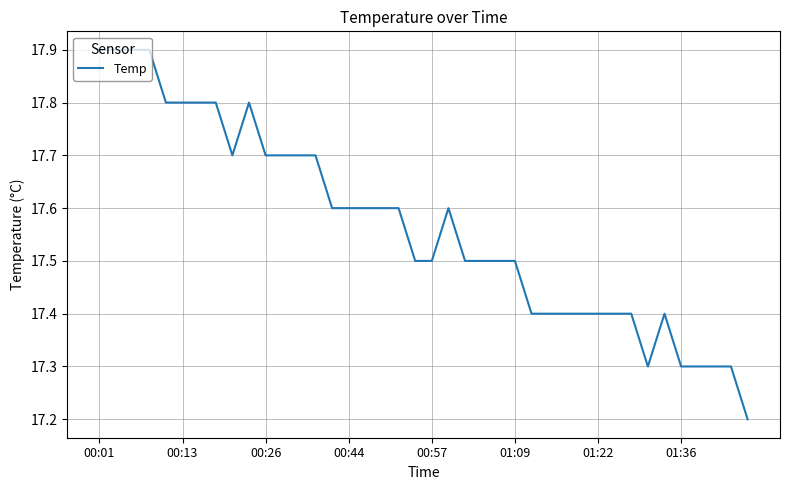

What is the difference between the second highest and second lowest values?

0.6